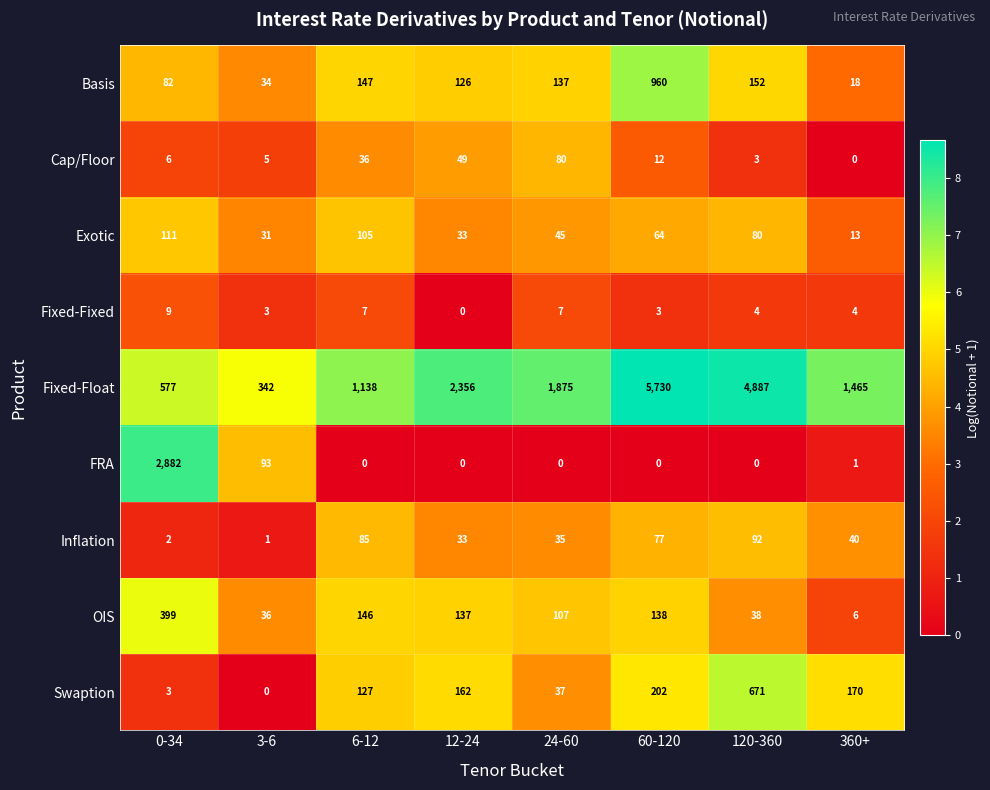

At which label is Fixed-Float closest to 3036?

12-24